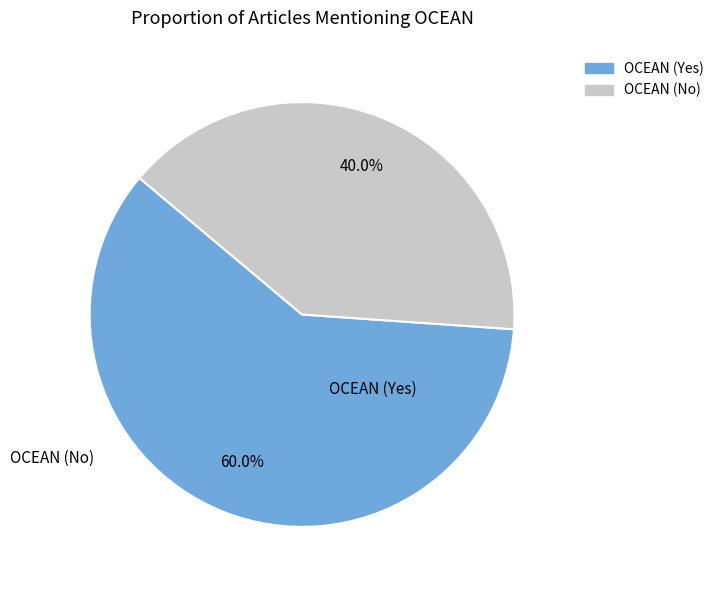

Is there a majority slice in this chart?

Yes